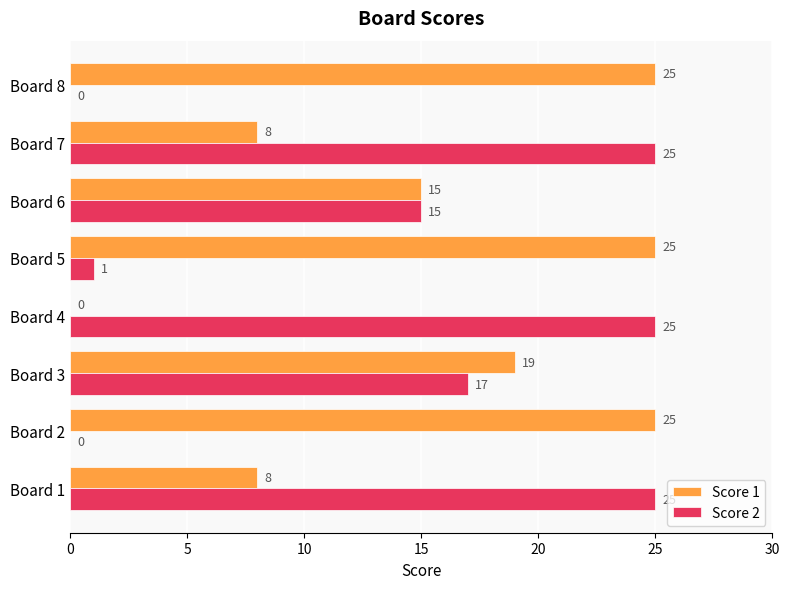

The Score 2 series shows 6 at Board 4. True or false?

False